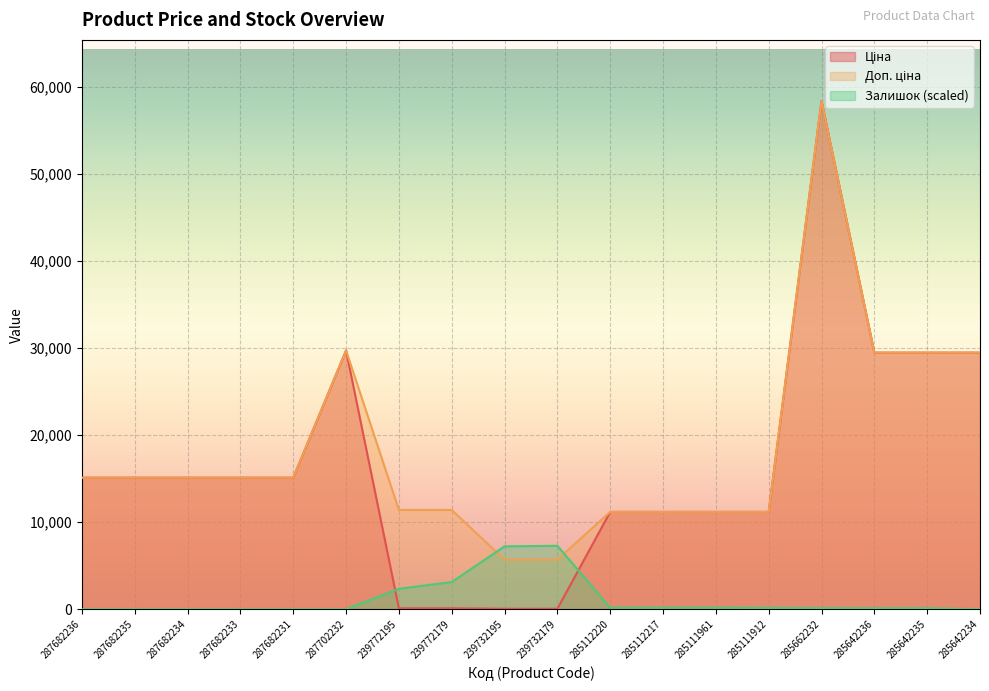

What is the difference between the Доп. ціна values at 285112217 and 287682236?

3931.8